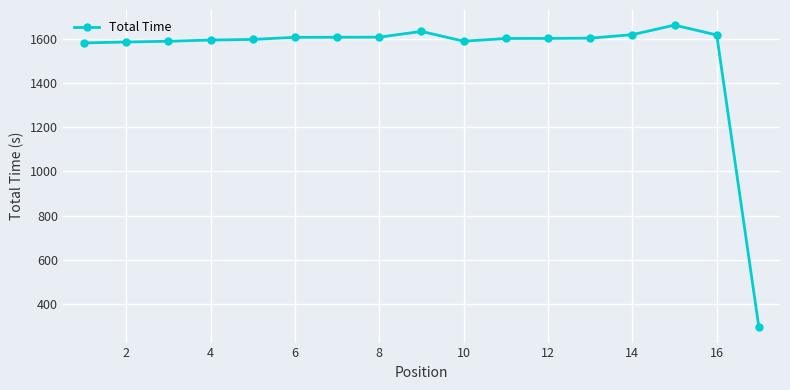

What is the value of the 14th point from the left?

1621.4